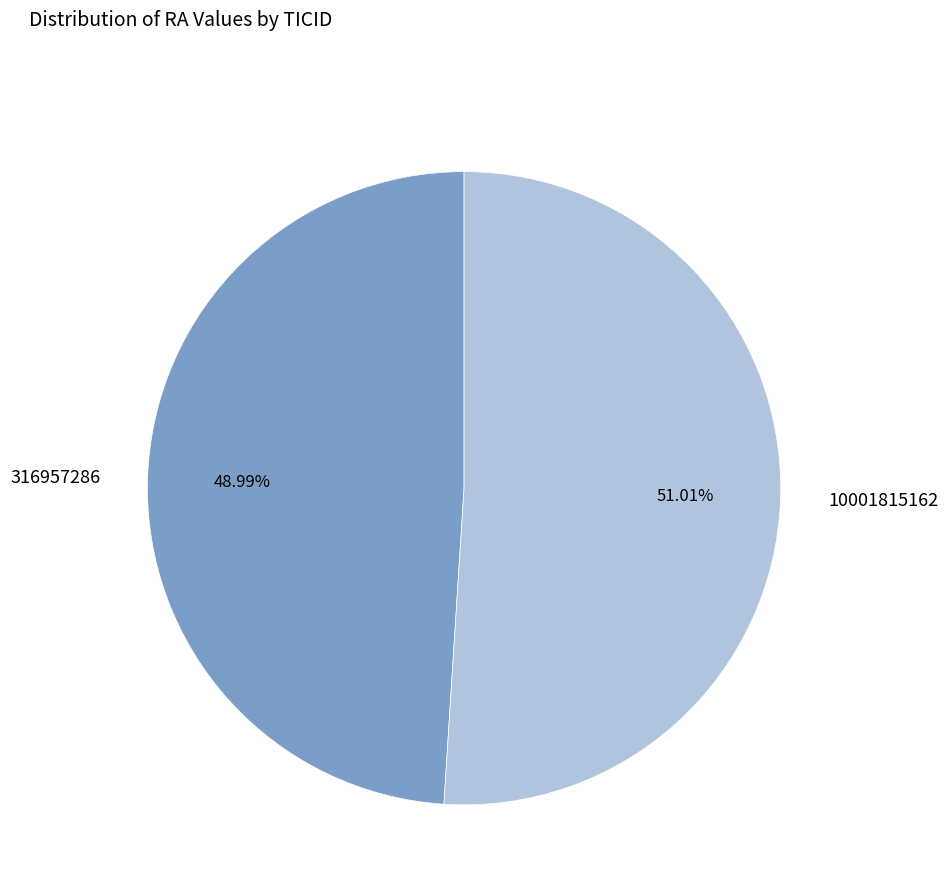

Is the sum of 316957286 and 10001815162 greater than half?

Yes